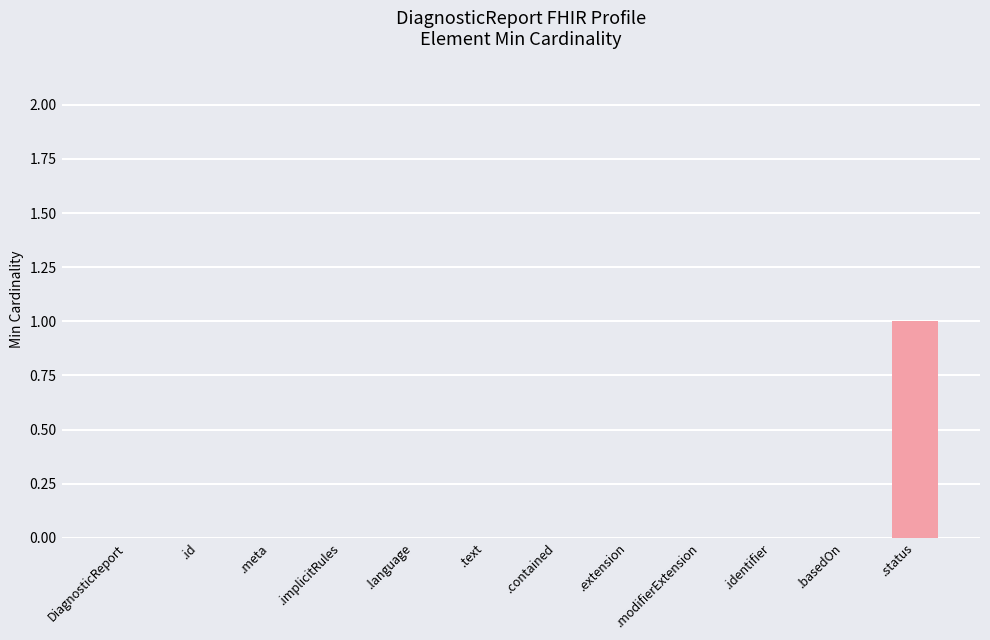

The value at .identifier is 0. True or false?

True